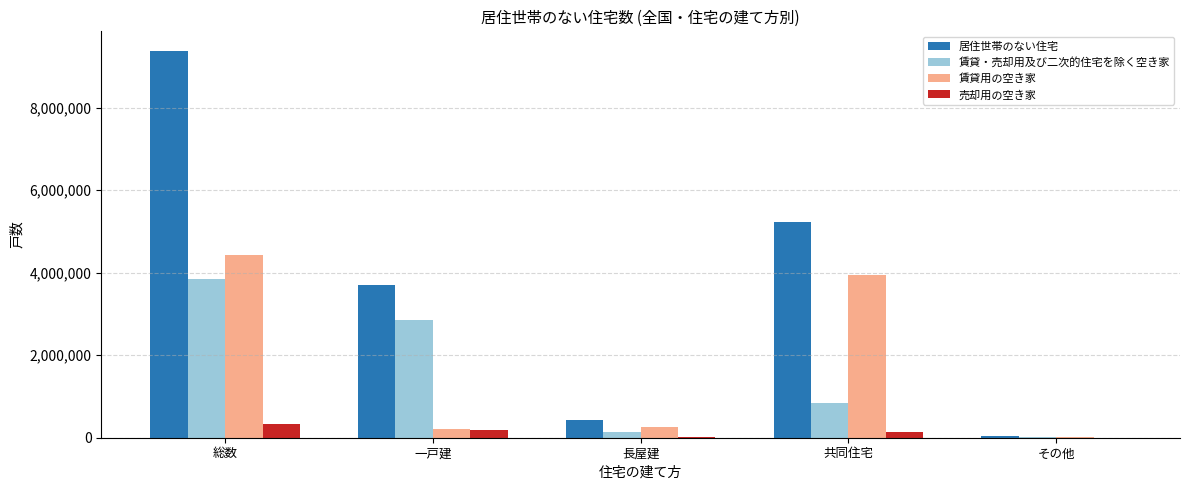

Are the bars horizontal?

No